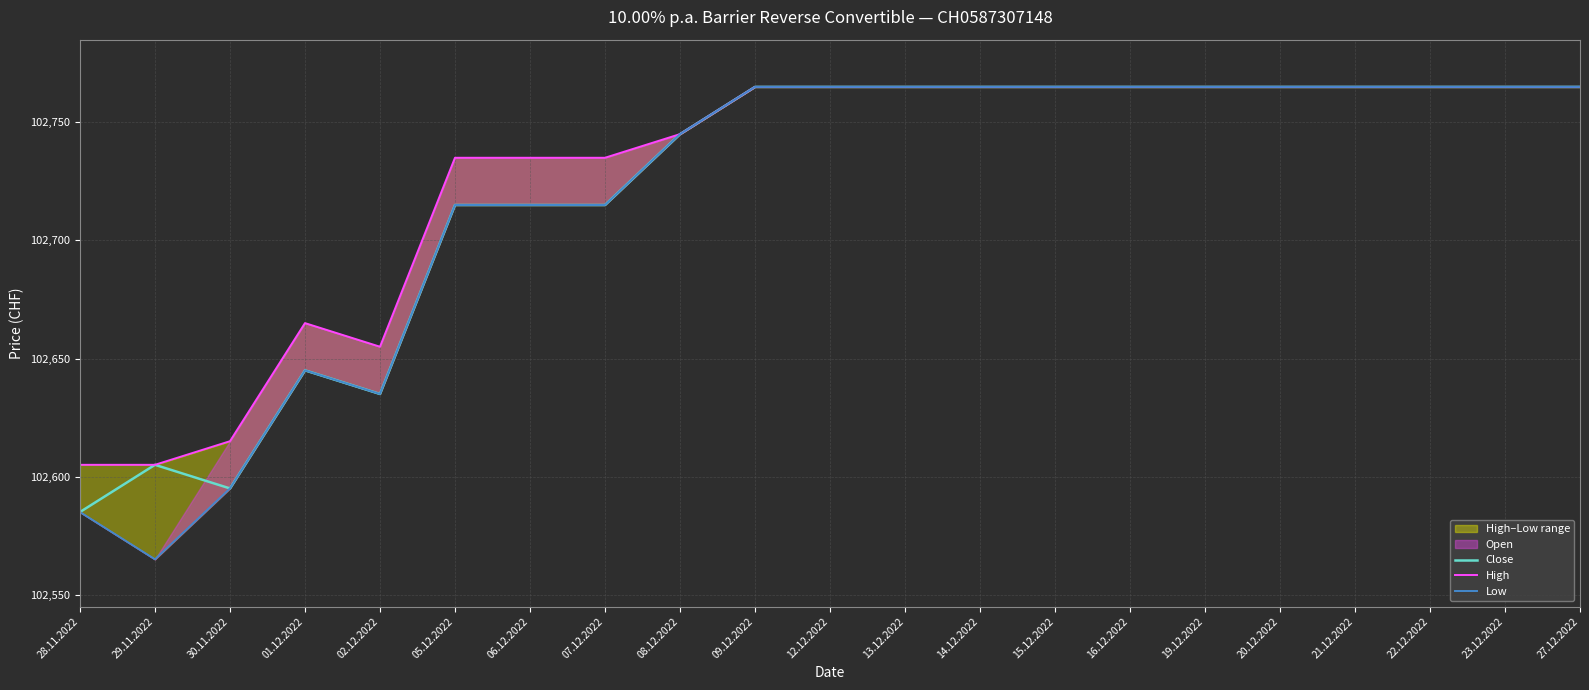

How many lines are shown in the chart?

3